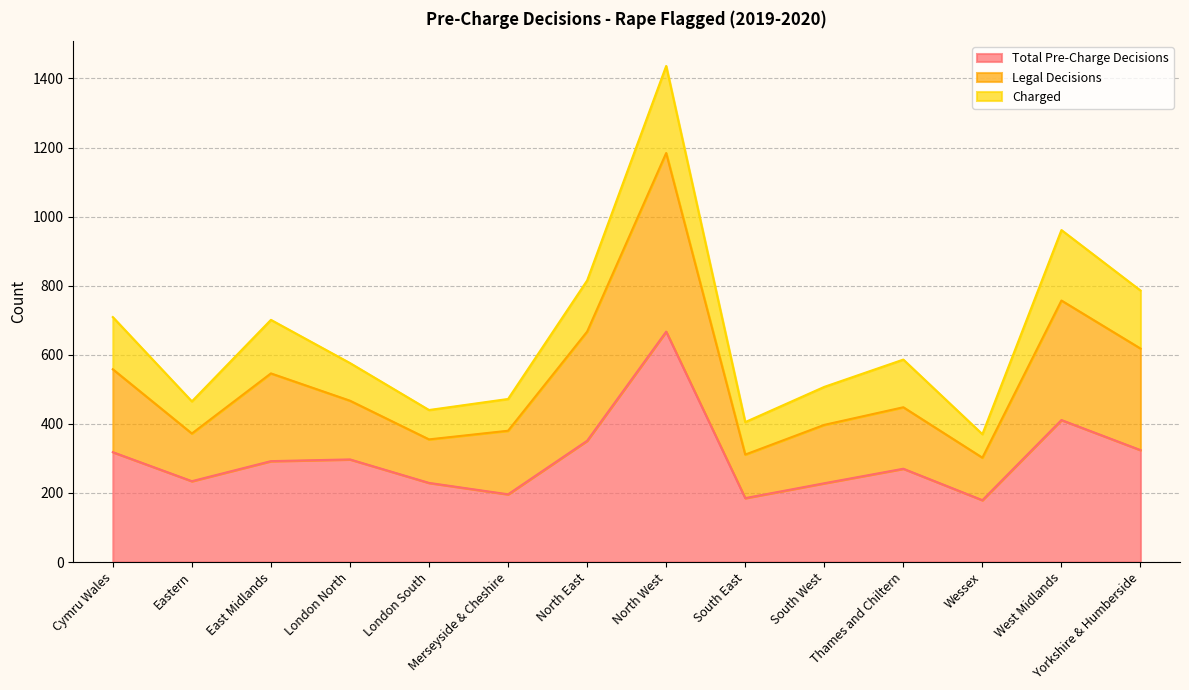

What is the lowest value of the Total Pre-Charge Decisions series?

179